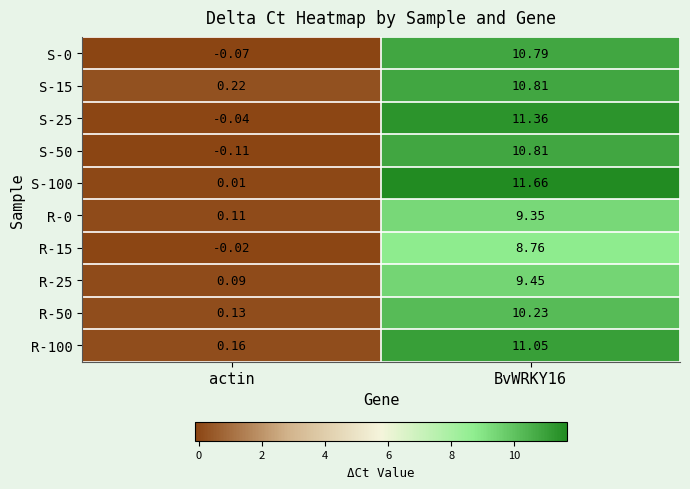

At how many categories does at least one series exceed 8?

1